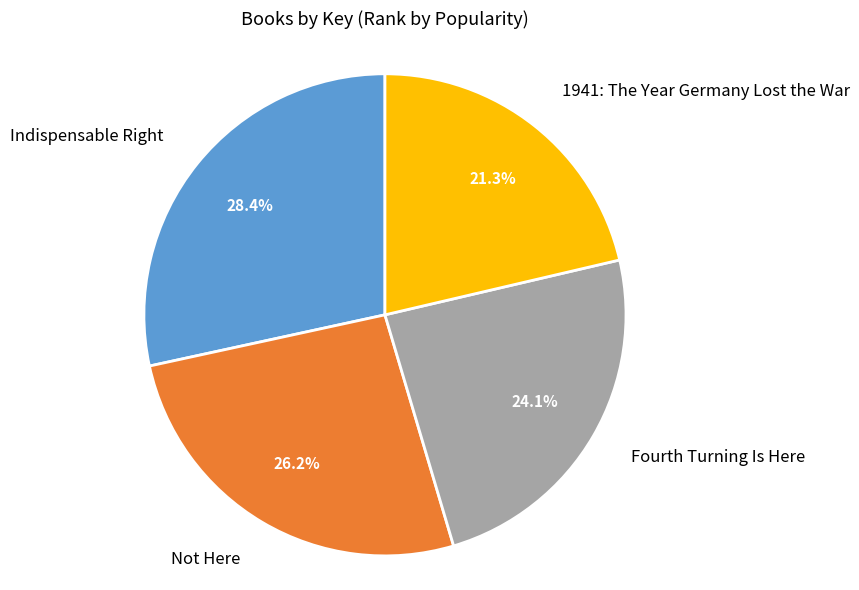

To the nearest percent, what is the average slice percentage?

25%